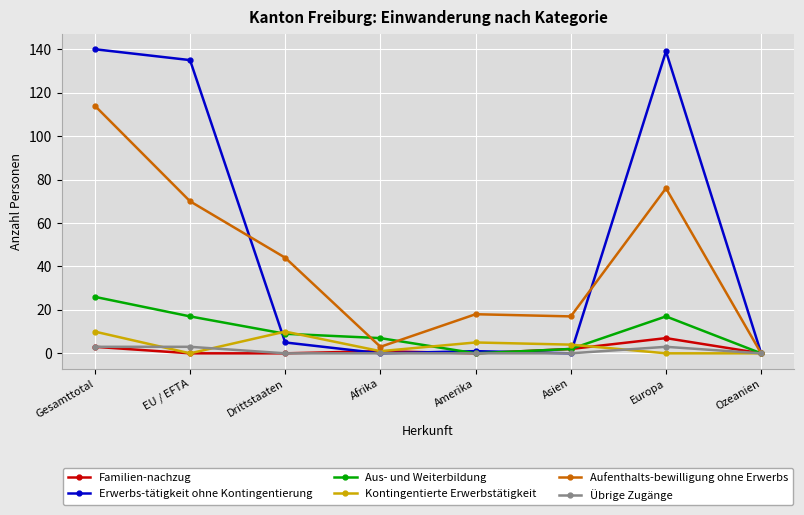

Reading left to right, transcribe all the data shown in this chart.

Familien-nachzug: Gesamttotal=3	EU / EFTA=0	Drittstaaten=0	Afrika=1	Amerika=0	Asien=2	Europa=7	Ozeanien=0
Erwerbs-tätigkeit ohne Kontingentierung: Gesamttotal=140	EU / EFTA=135	Drittstaaten=5	Afrika=0	Amerika=1	Asien=0	Europa=139	Ozeanien=0
Aus- und Weiterbildung: Gesamttotal=26	EU / EFTA=17	Drittstaaten=9	Afrika=7	Amerika=0	Asien=2	Europa=17	Ozeanien=0
Kontingentierte Erwerbstätigkeit: Gesamttotal=10	EU / EFTA=0	Drittstaaten=10	Afrika=1	Amerika=5	Asien=4	Europa=0	Ozeanien=0
Aufenthalts-bewilligung ohne Erwerbs: Gesamttotal=114	EU / EFTA=70	Drittstaaten=44	Afrika=3	Amerika=18	Asien=17	Europa=76	Ozeanien=0
Übrige Zugänge: Gesamttotal=3	EU / EFTA=3	Drittstaaten=0	Afrika=0	Amerika=0	Asien=0	Europa=3	Ozeanien=0